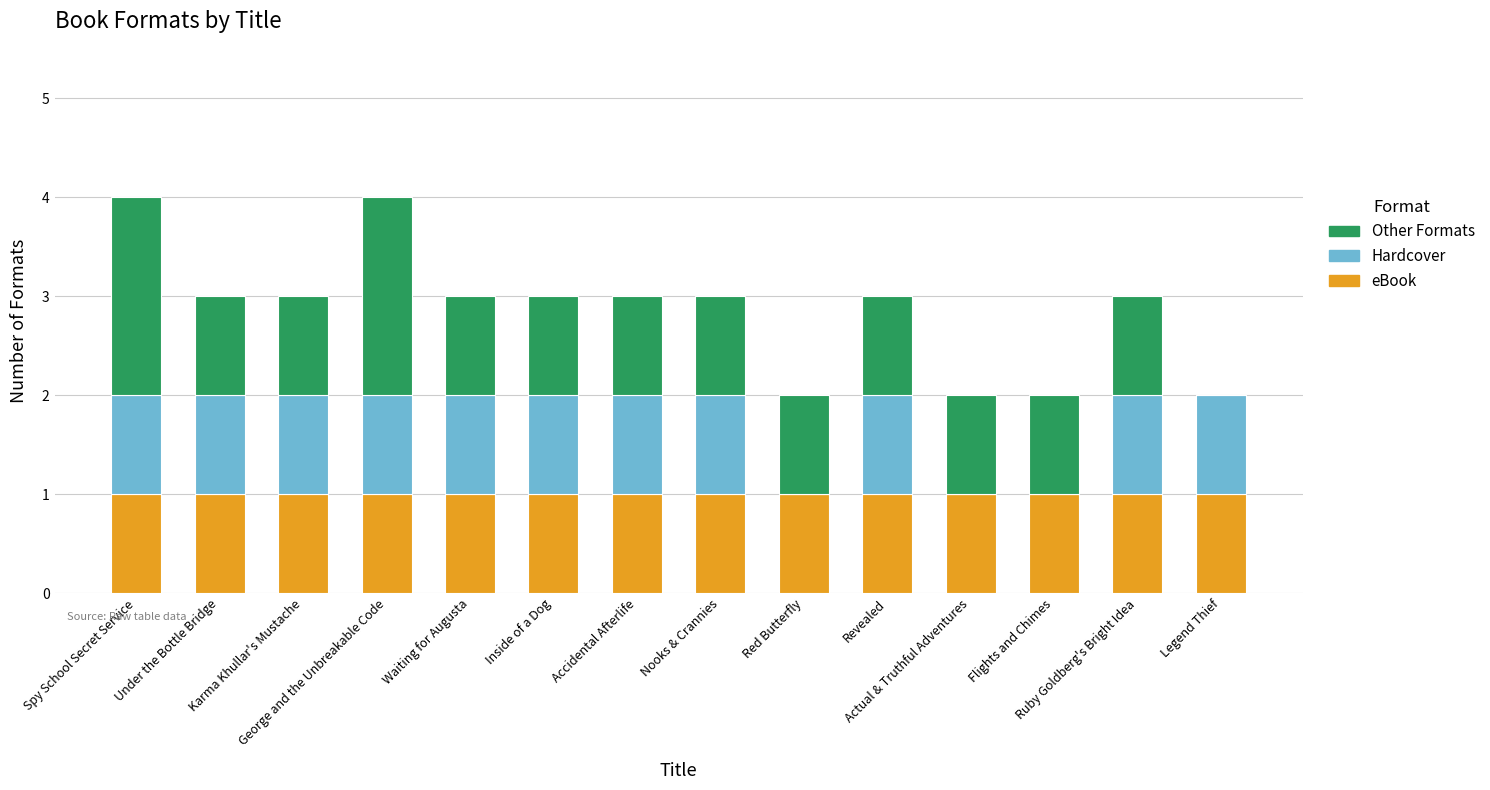

True or false: Hardcover has a value of 1 at Ruby Goldberg's Bright Idea.

True